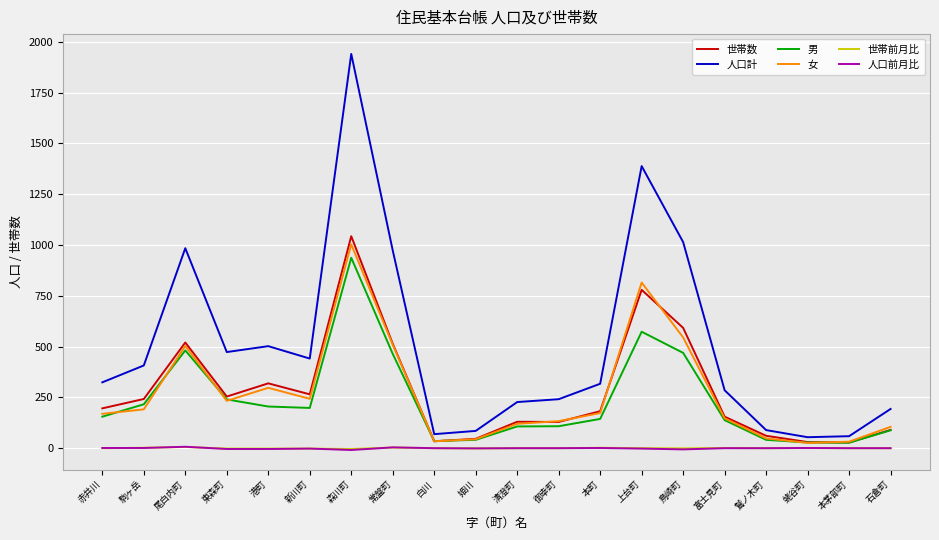

True or false: 世帯数 and 人口前月比 cross at least once.

False